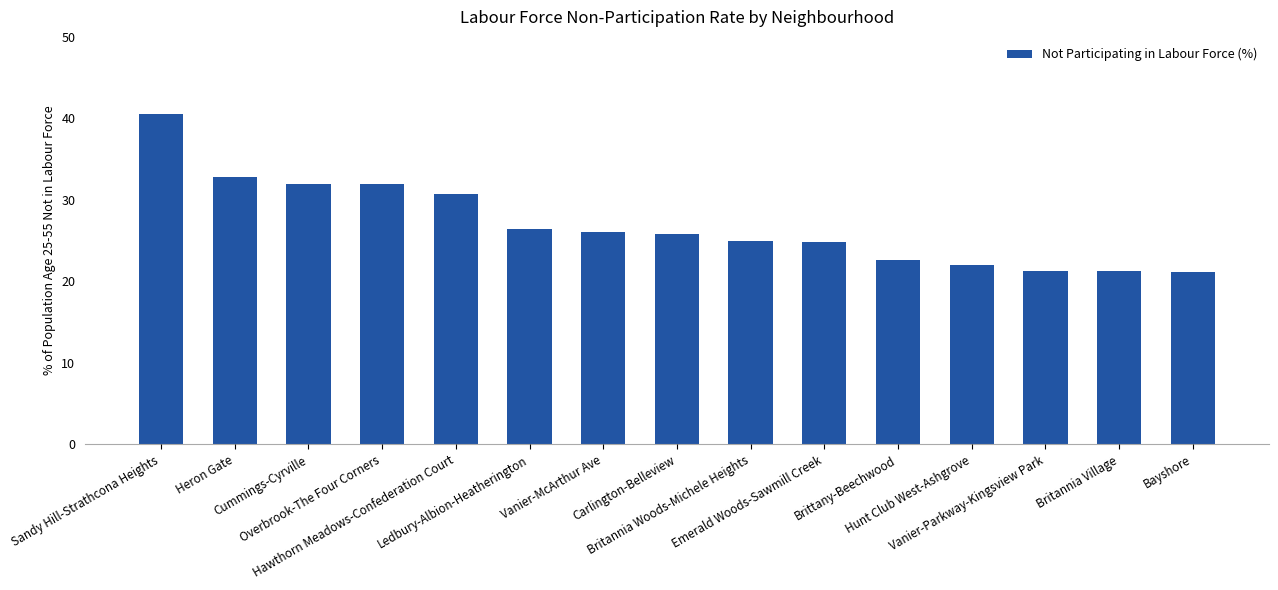

What is the maximum value shown in the chart?

40.6